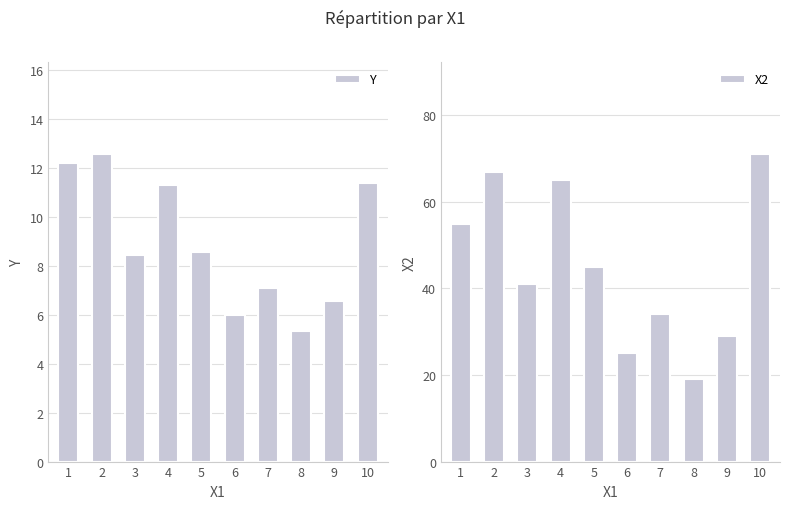

What is the total value across all series at 8?

24.3